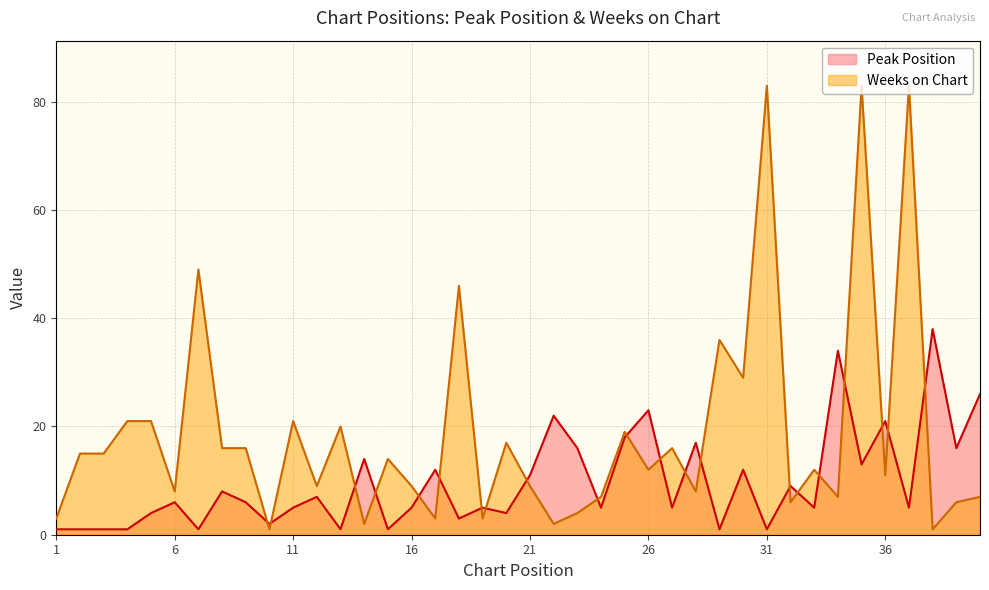

Is the value of Weeks on Chart at 8 greater than the value of Peak Position at 17?

Yes